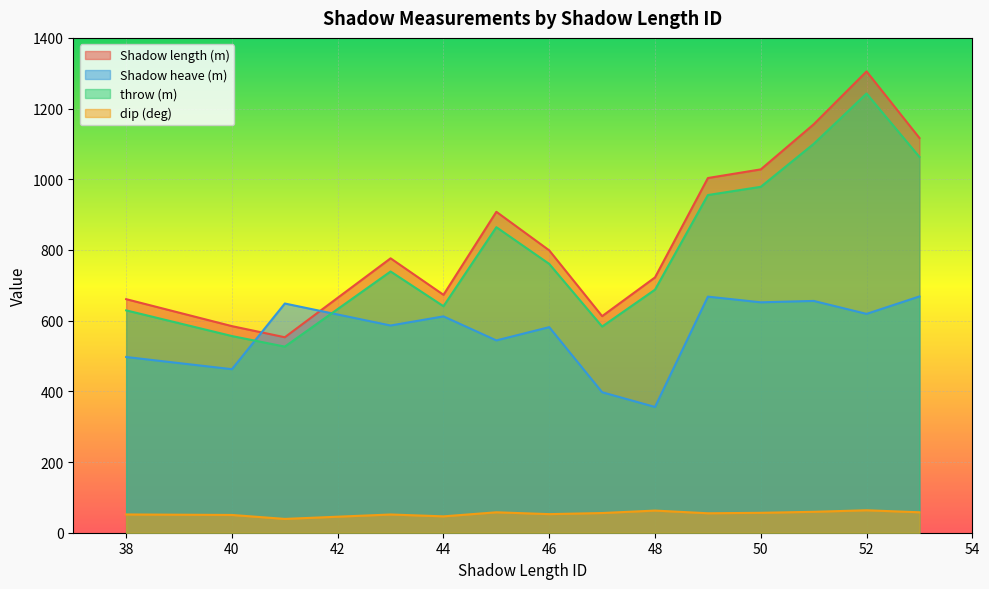

Rank the series at 53 from highest to lowest value.

Shadow length (m), throw (m), Shadow heave (m), dip (deg)